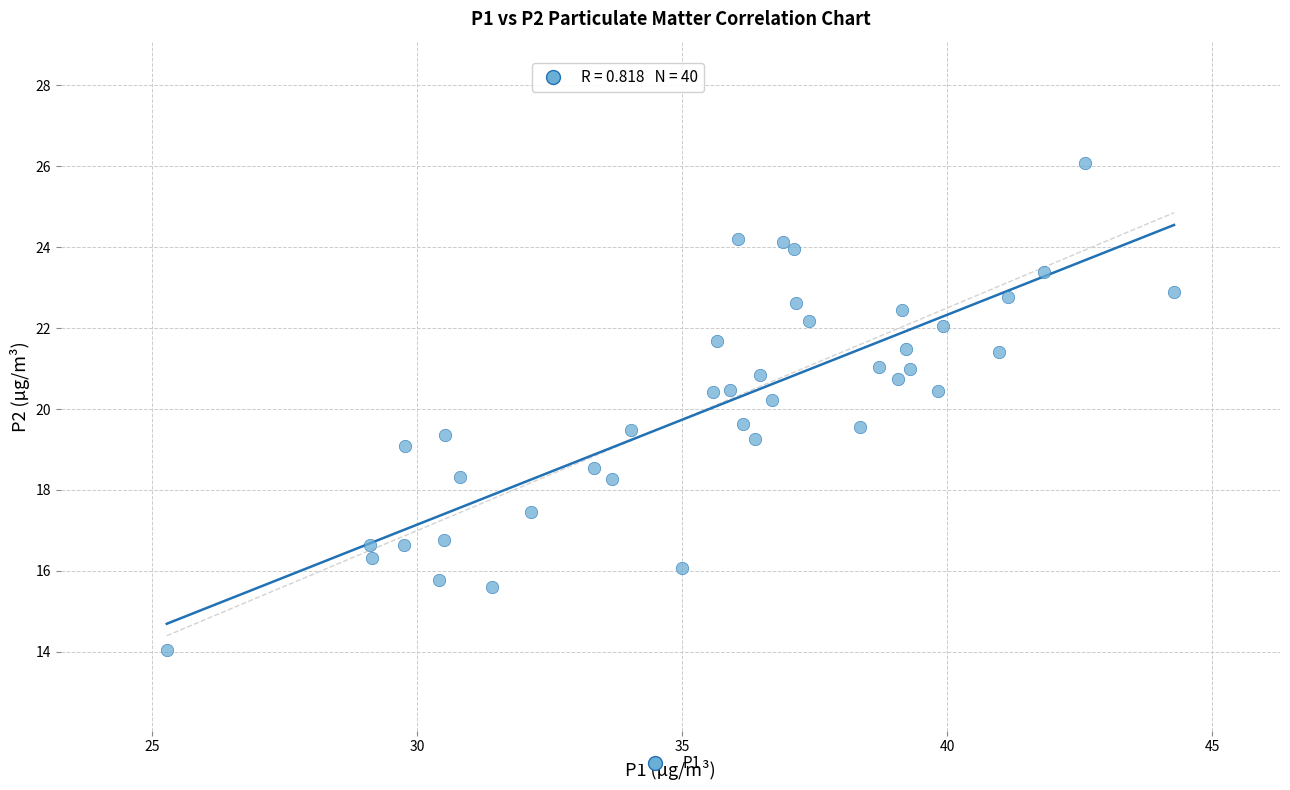

What is the range of X values (max minus min)?

19.0